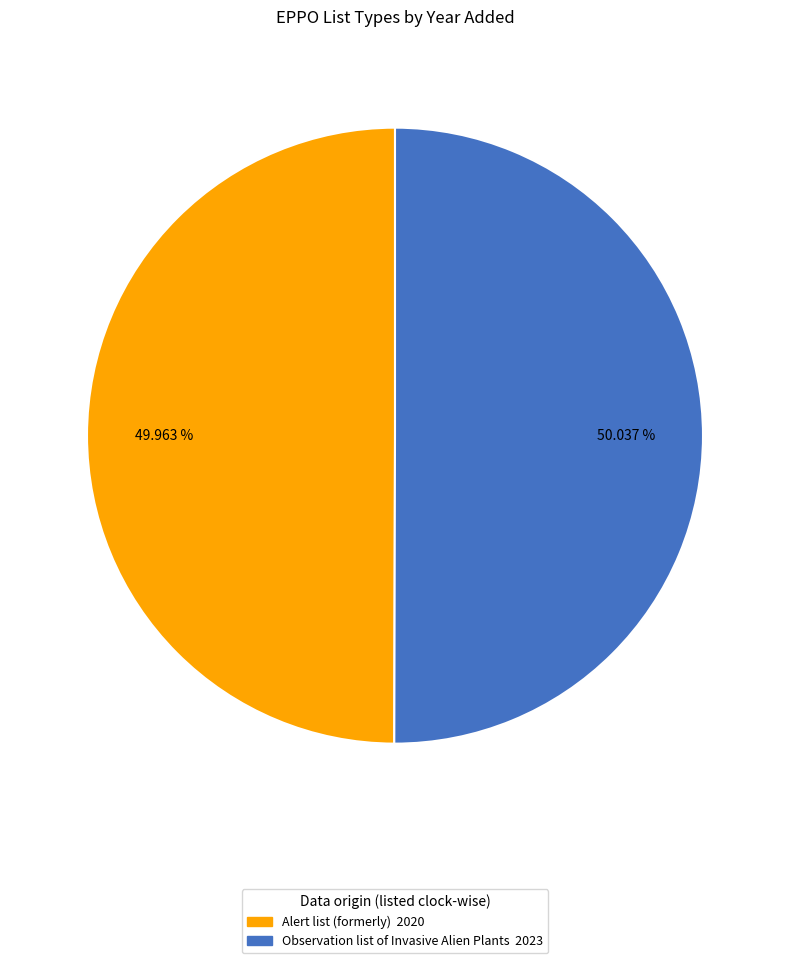

Is the sum of Alert list (formerly) and Observation list of Invasive Alien Plants greater than half?

Yes